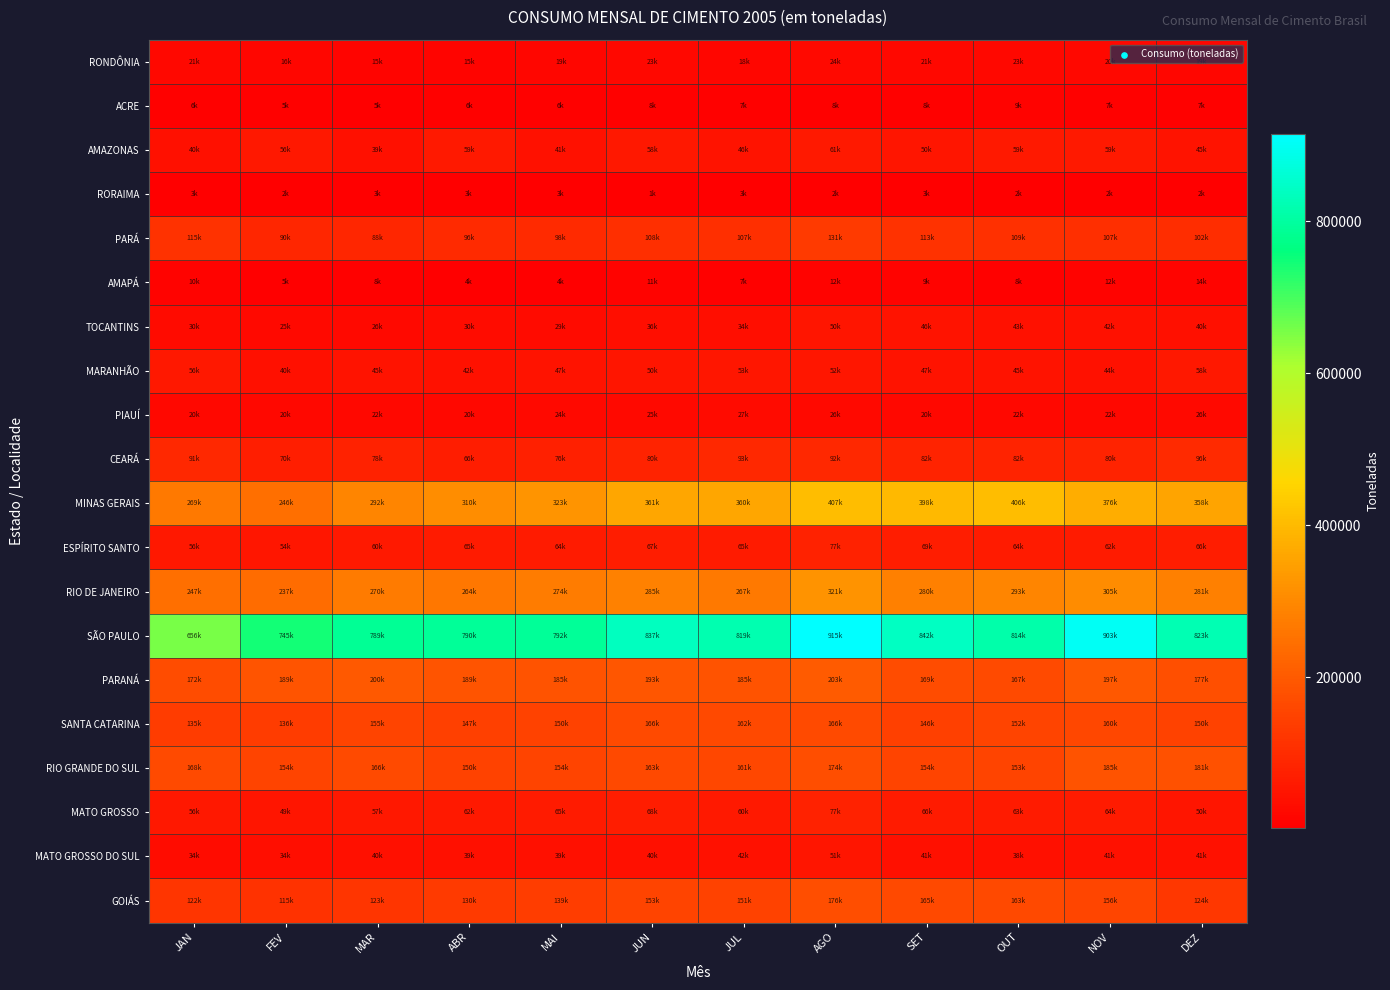

Rank the series at JAN from lowest to highest value.

RORAIMA, ACRE, AMAPÁ, PIAUÍ, RONDÔNIA, TOCANTINS, MATO GROSSO DO SUL, AMAZONAS, MATO GROSSO, MARANHÃO, ESPÍRITO SANTO, CEARÁ, PARÁ, GOIÁS, SANTA CATARINA, RIO GRANDE DO SUL, PARANÁ, RIO DE JANEIRO, MINAS GERAIS, SÃO PAULO